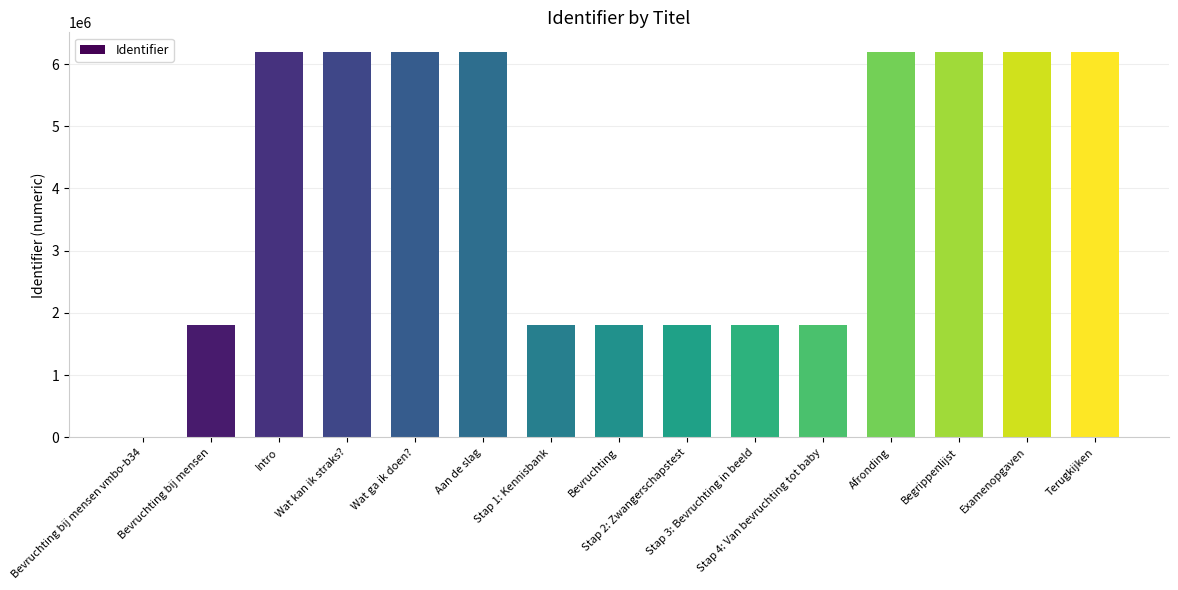

Is it true that the value at Afronding is 3021713?

False